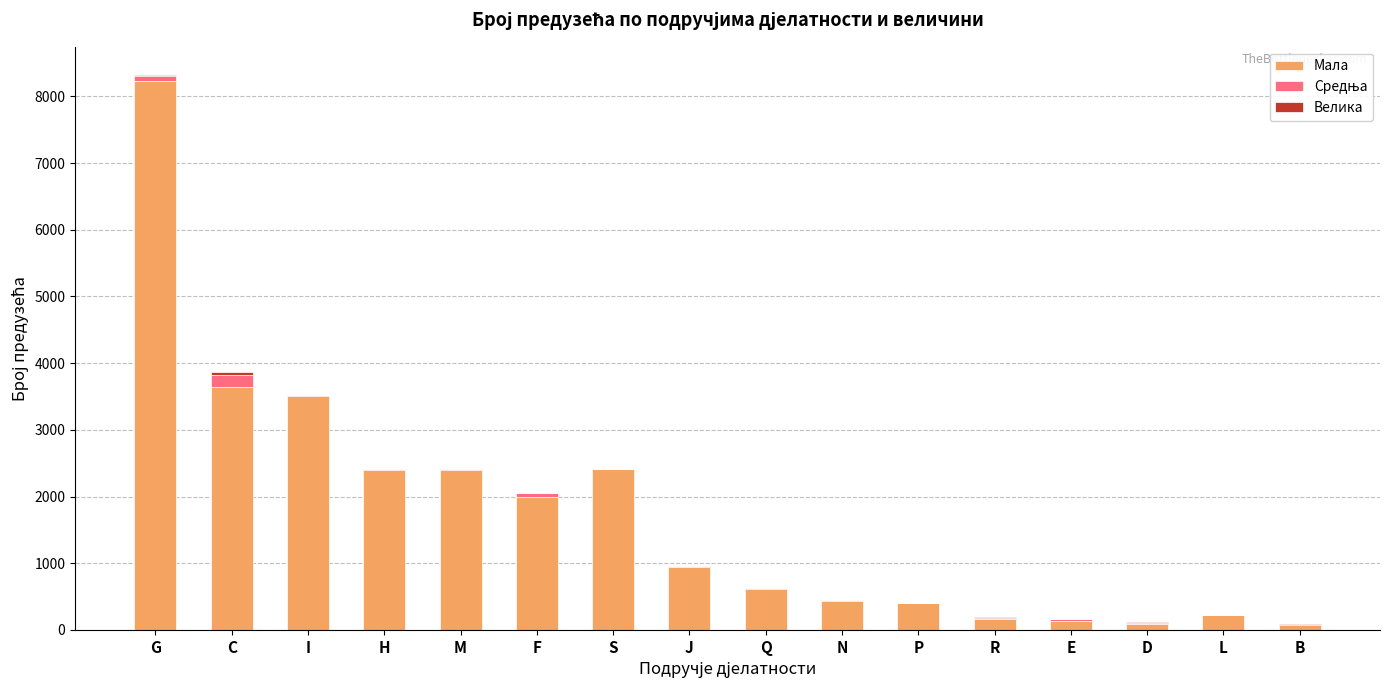

Are the bars horizontal?

No